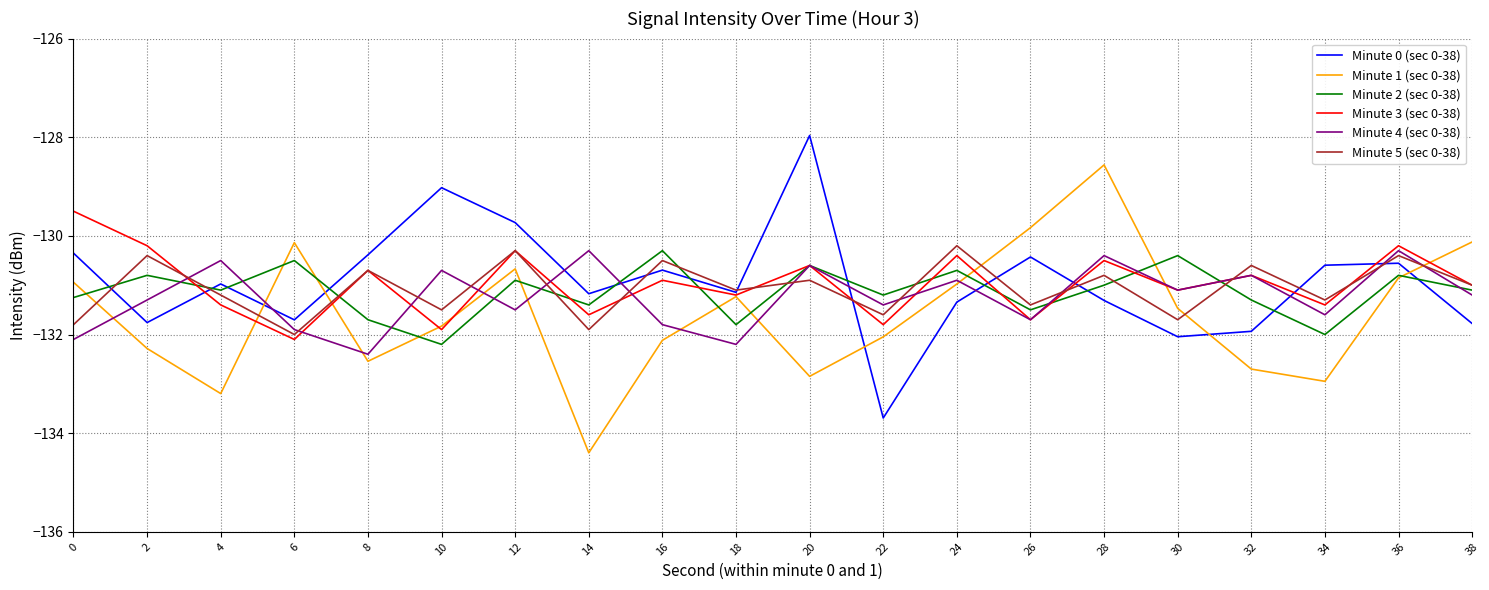

How many interior local peaks does the Minute 5 (sec 0-38) series have?

9